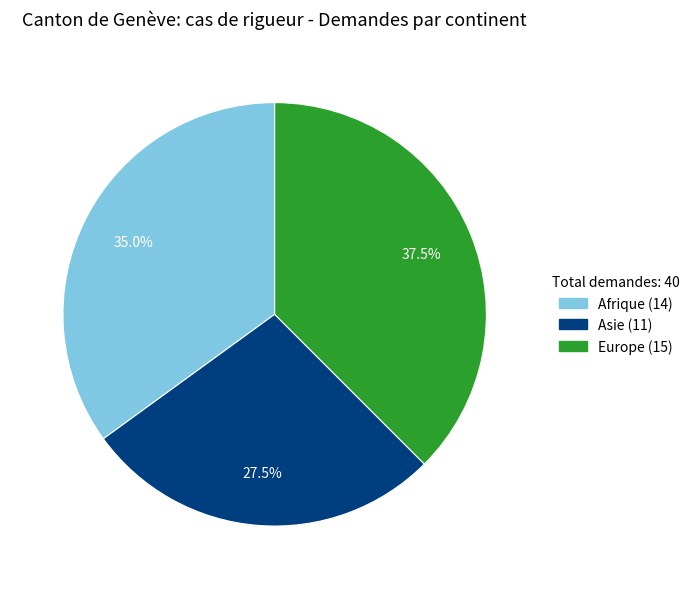

Is there a majority slice in this chart?

No